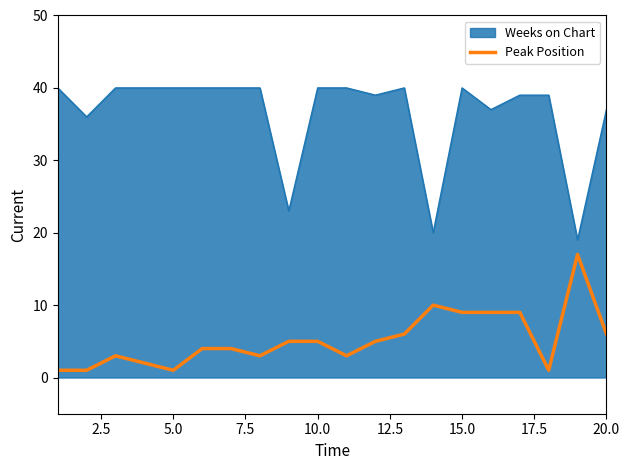

Which series has the widest spread of values?

Weeks on Chart